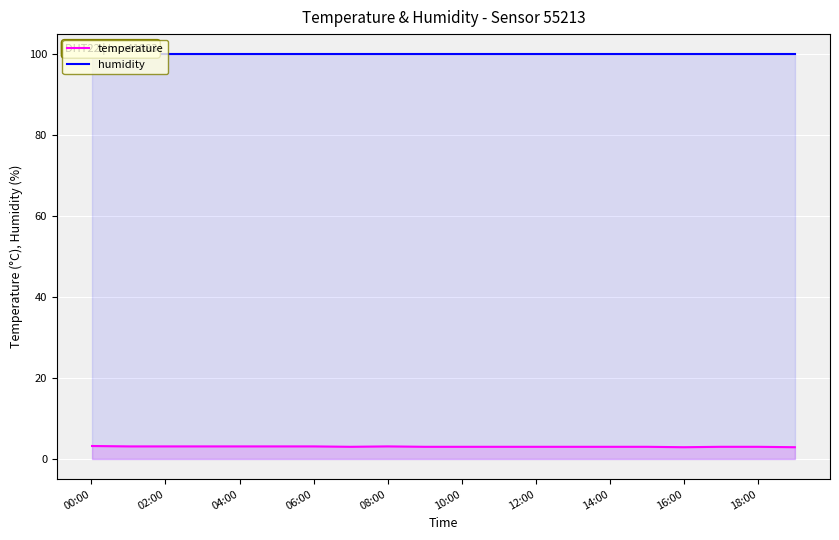

Count the number of data series in this chart.

2